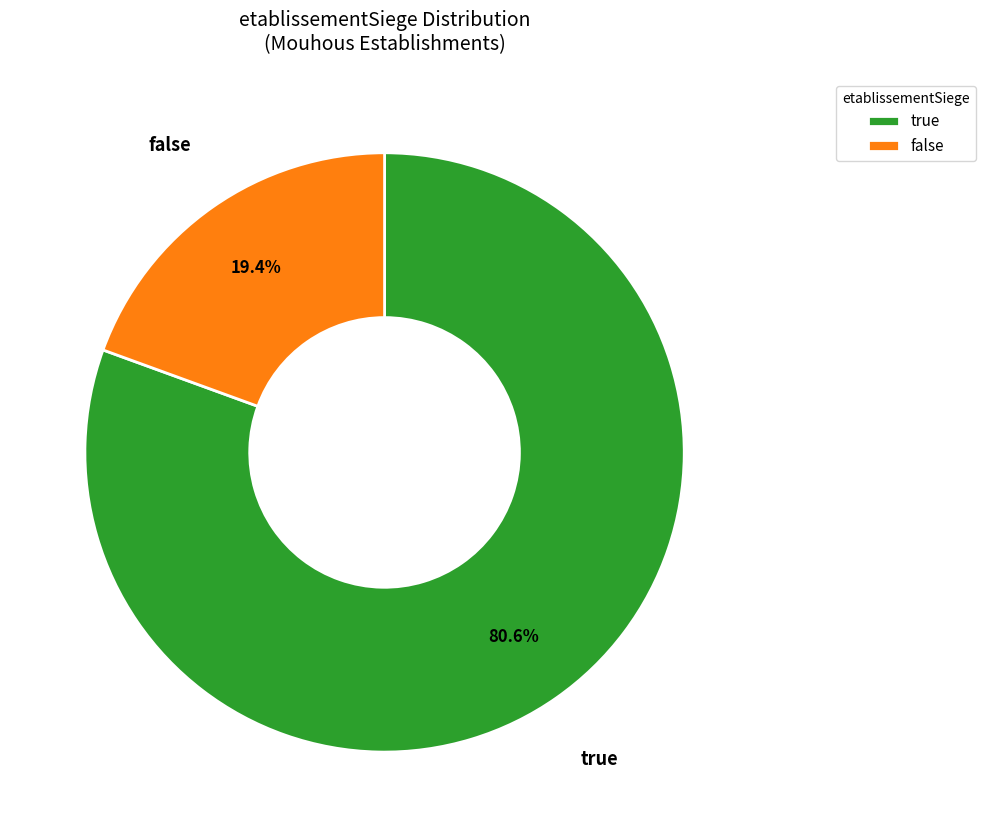

Does false represent more than half of the total?

No